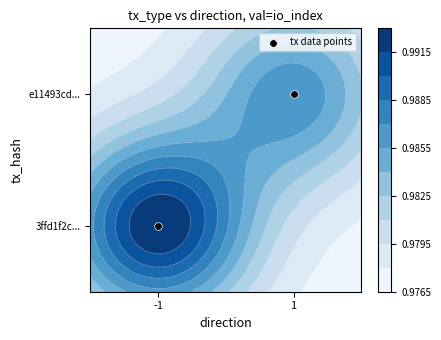

Count the number of categories in the chart.

2